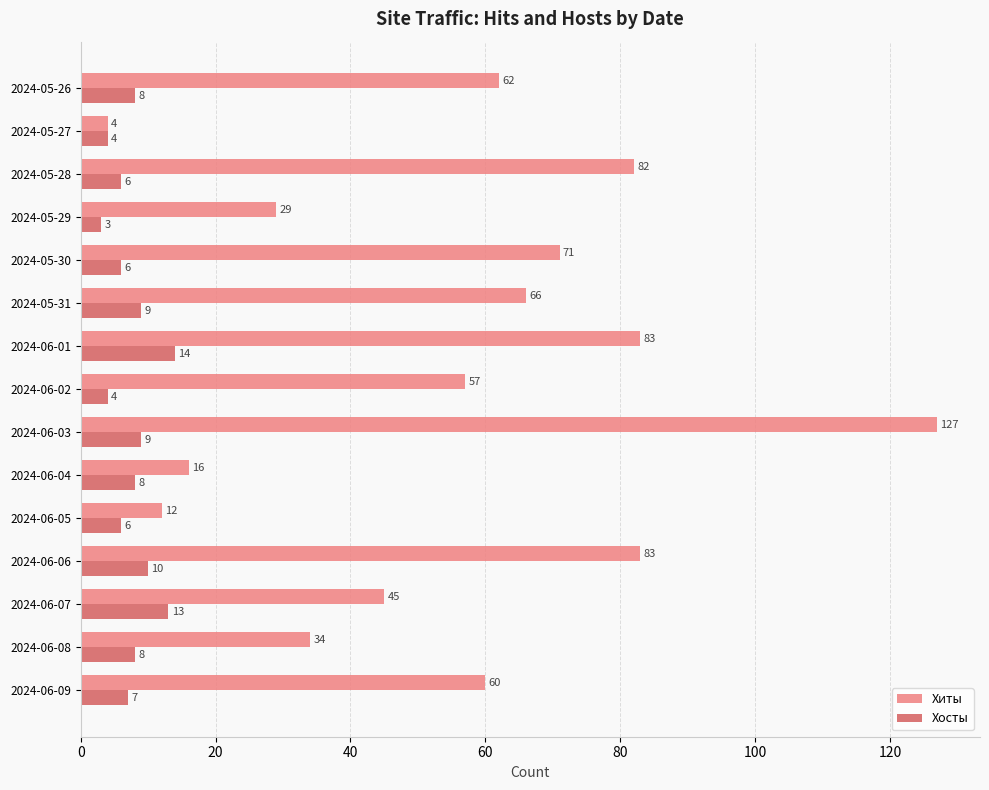

At which category does the chart reach its peak across all series?

2024-06-03